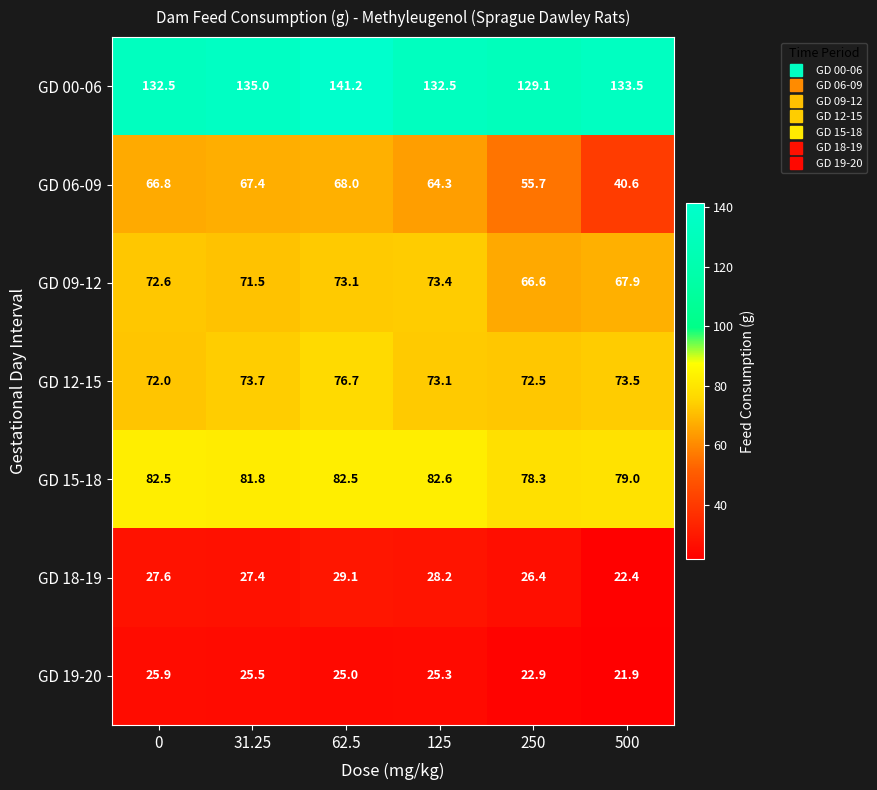

How many data points does each series have?

6